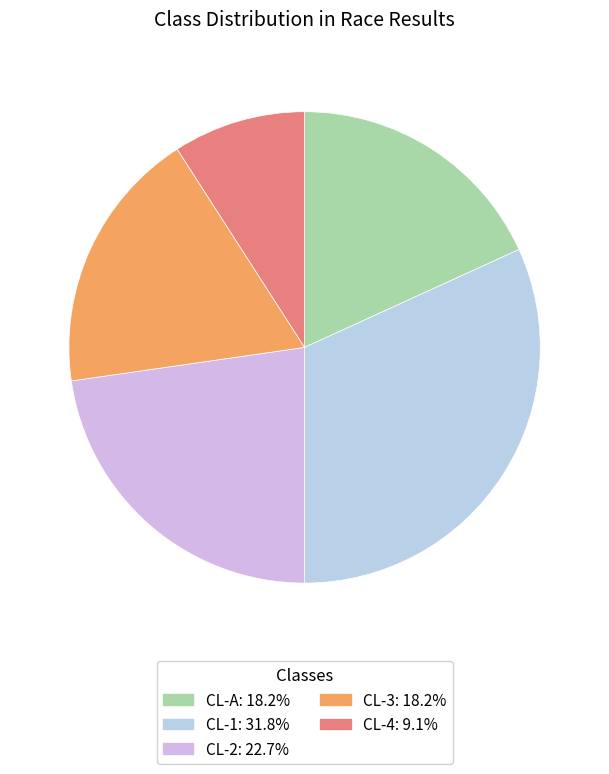

Does CL-4 represent more than half of the total?

No